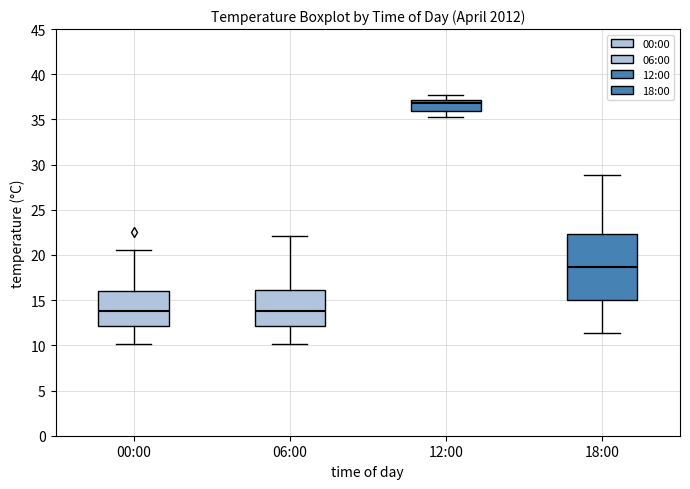

Which box is the tallest, from its lower edge to its upper edge?

18:00